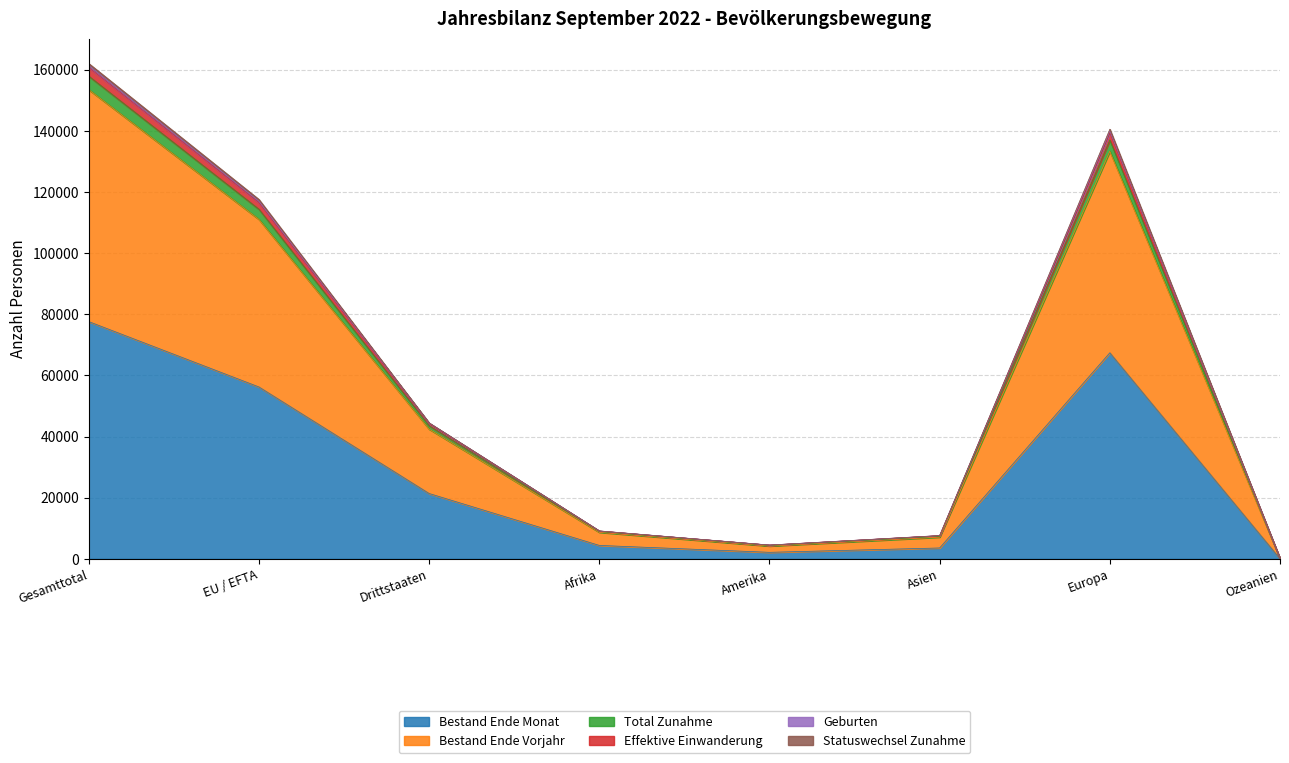

At which label does Total Zunahme first exceed 44463?

Gesamttotal